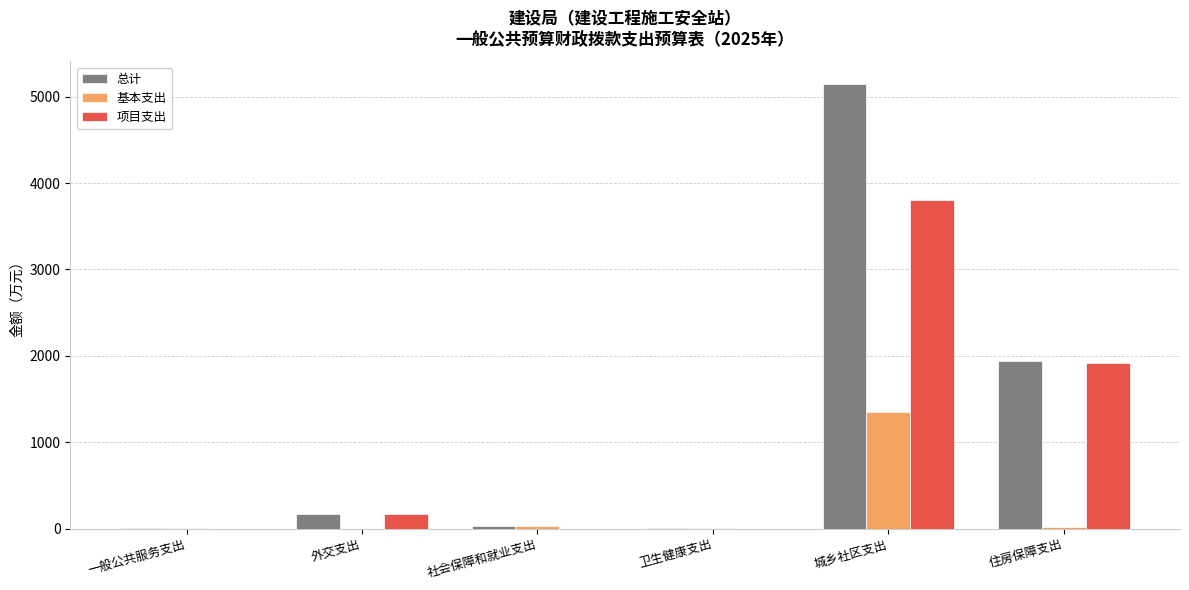

What value does the 基本支出 series have at 城乡社区支出?

1348.5